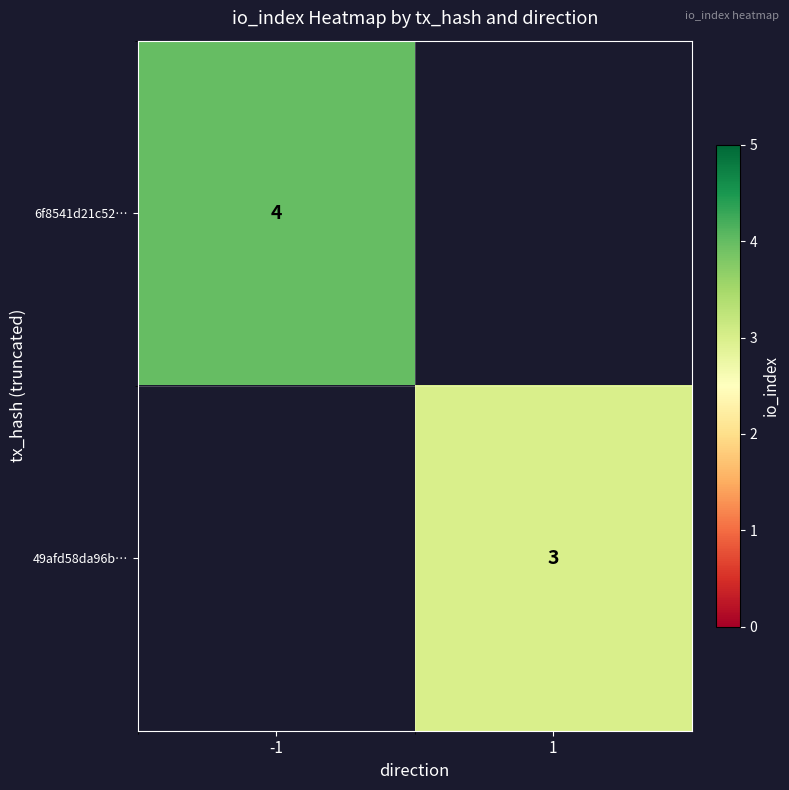

True or false: 49afd58da96b… has a value of 3 at 1.

True